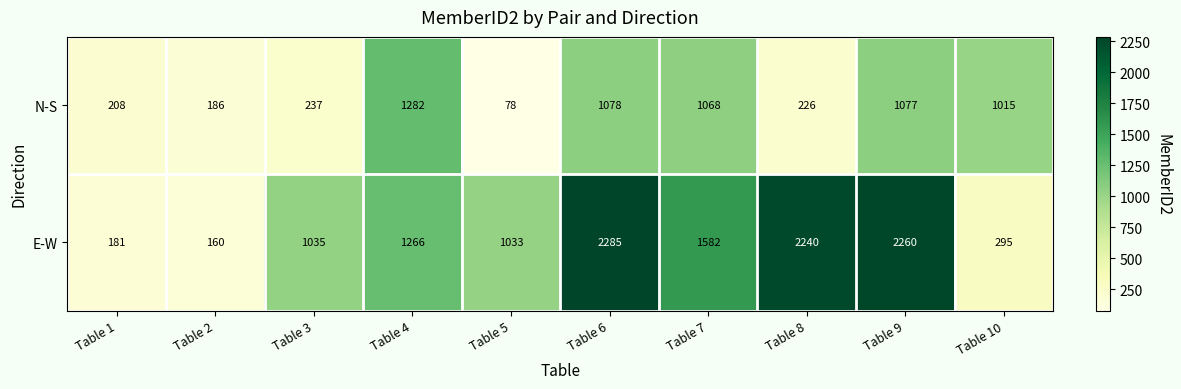

At which category is the sum across all series the highest?

Table 6